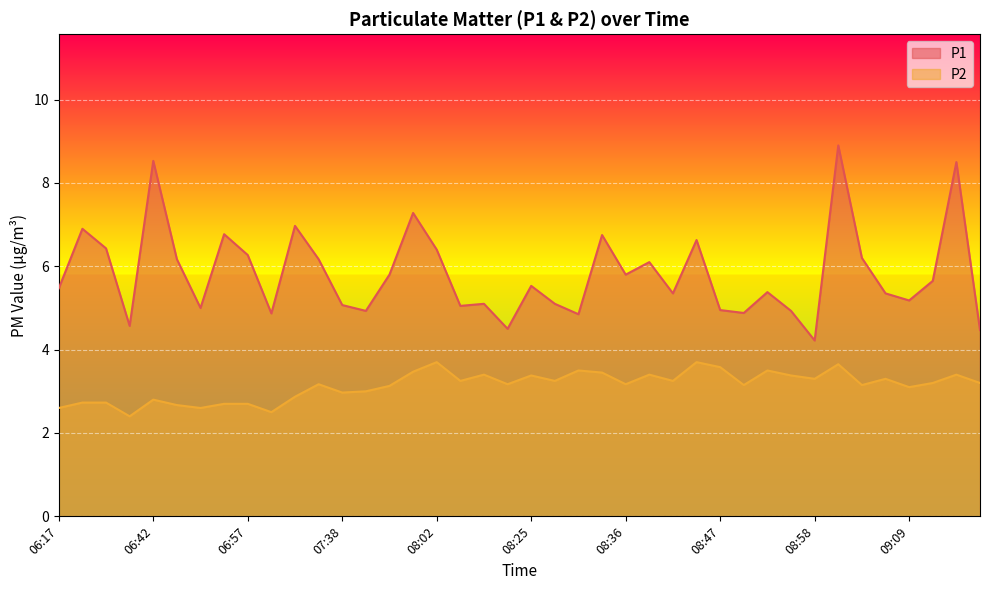

True or false: P1 and P2 intersect in this chart.

False